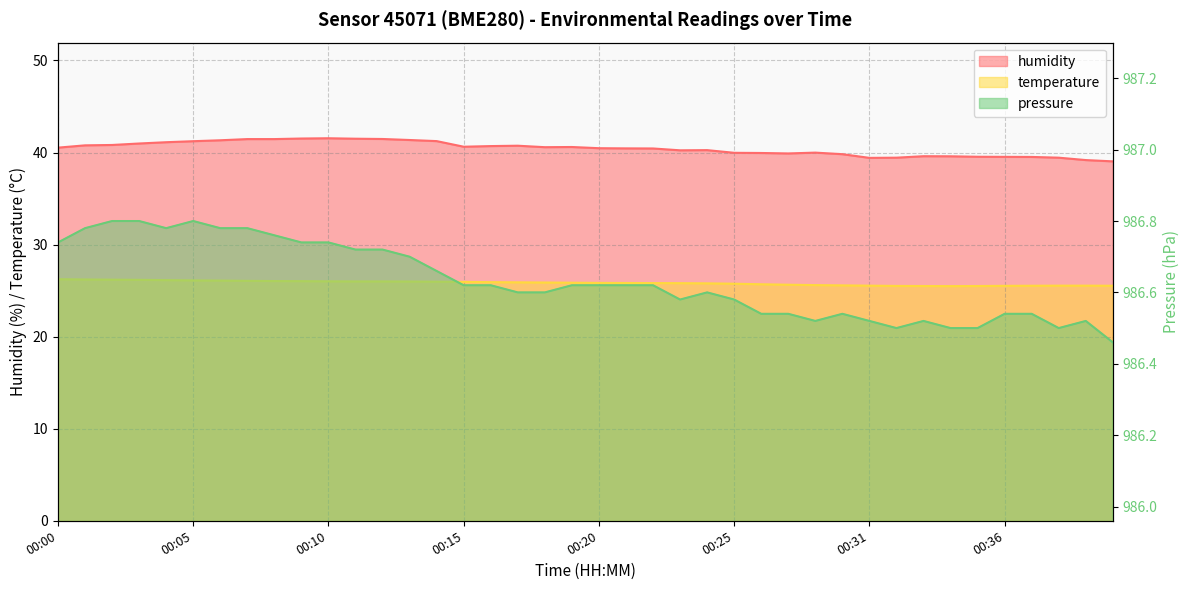

Which has a higher value, 00:07 or 00:00?

00:07